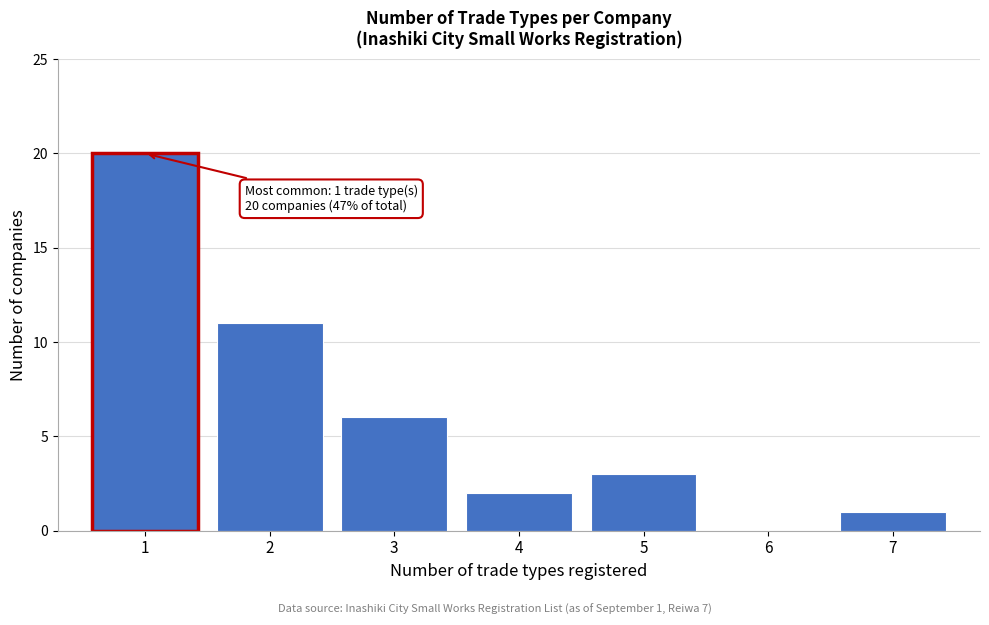

Reading right to left, extract all data points from this chart.

7=1	6=0	5=3	4=2	3=6	2=11	1=20